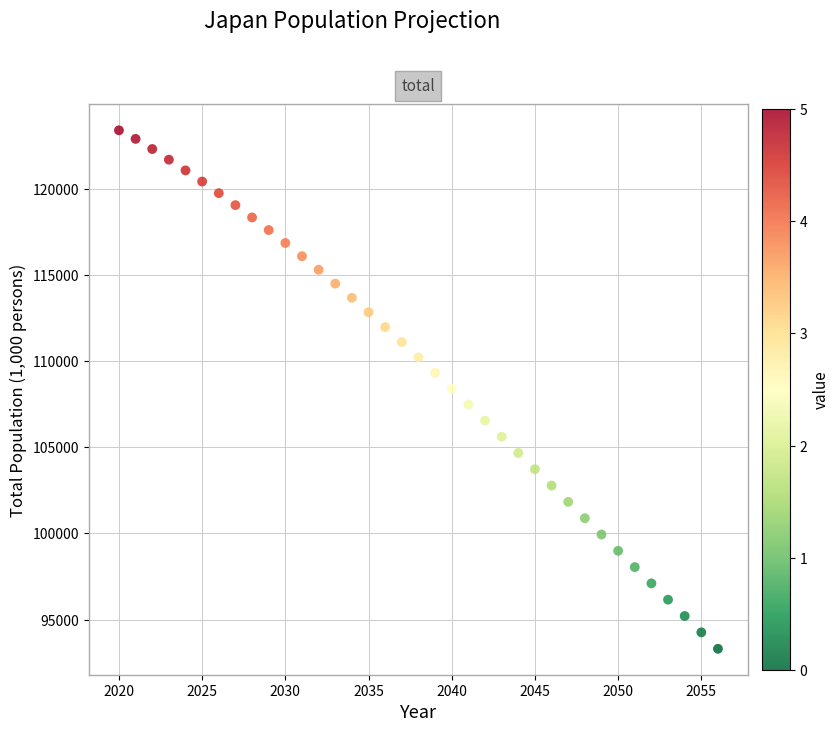

What is the range of Y values (max minus min)?

30094.5